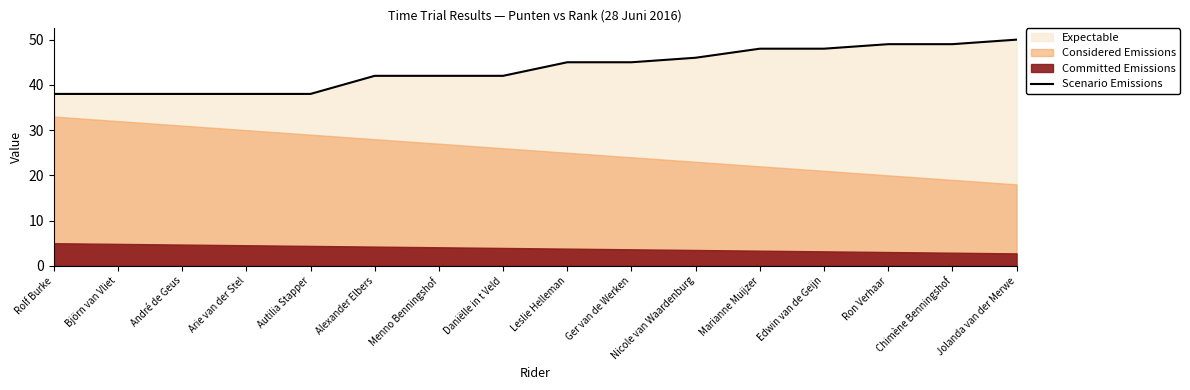

Approximately how many times larger is the value at Rolf Burke compared to Nicole van Waardenburg?

0.8